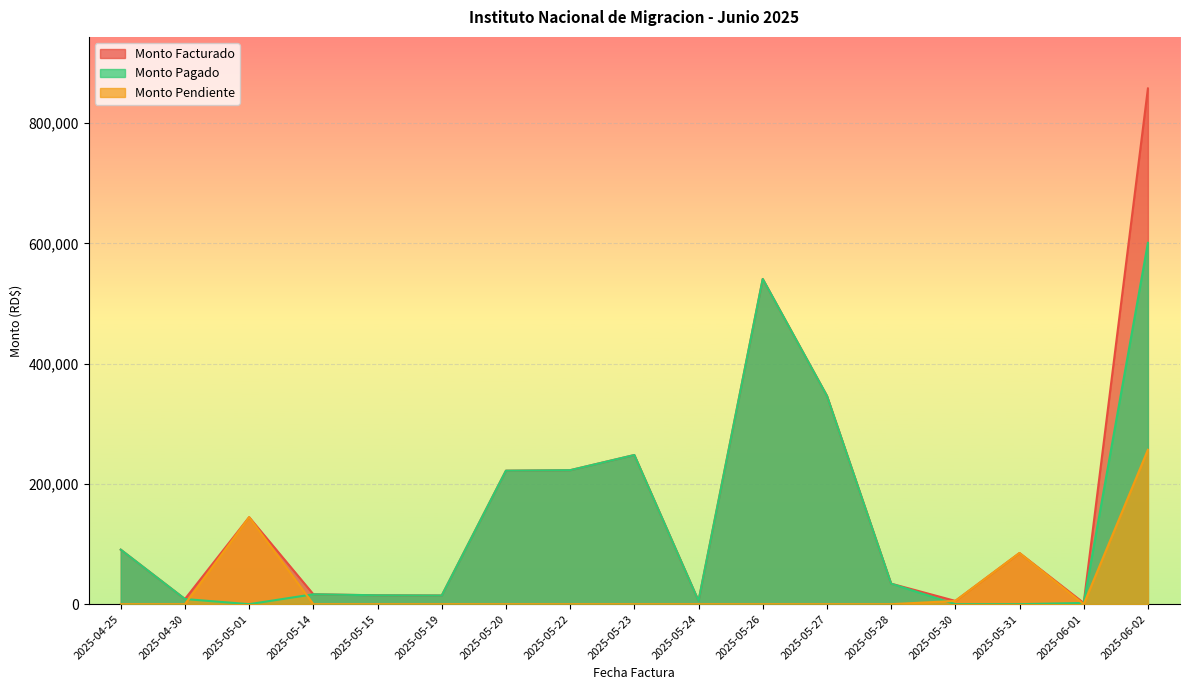

At which category is the sum across all series the highest?

2025-06-02